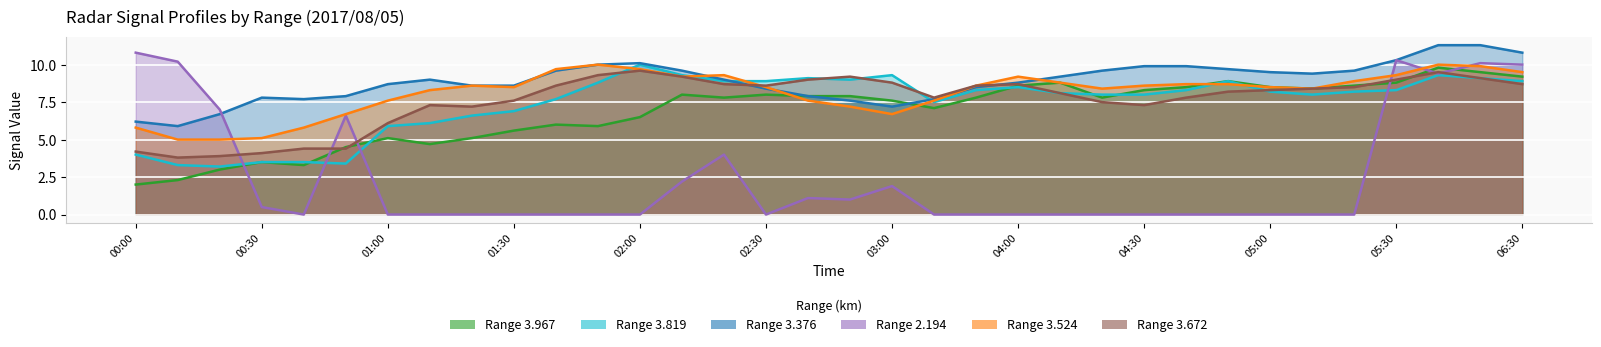

What is the spread (max minus min) of values at 2017/08/05 02:10?

7.4